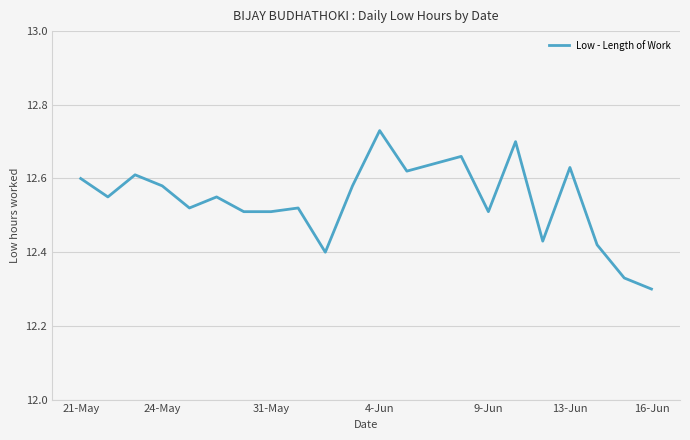

What is the difference between the maximum and minimum values?

0.4